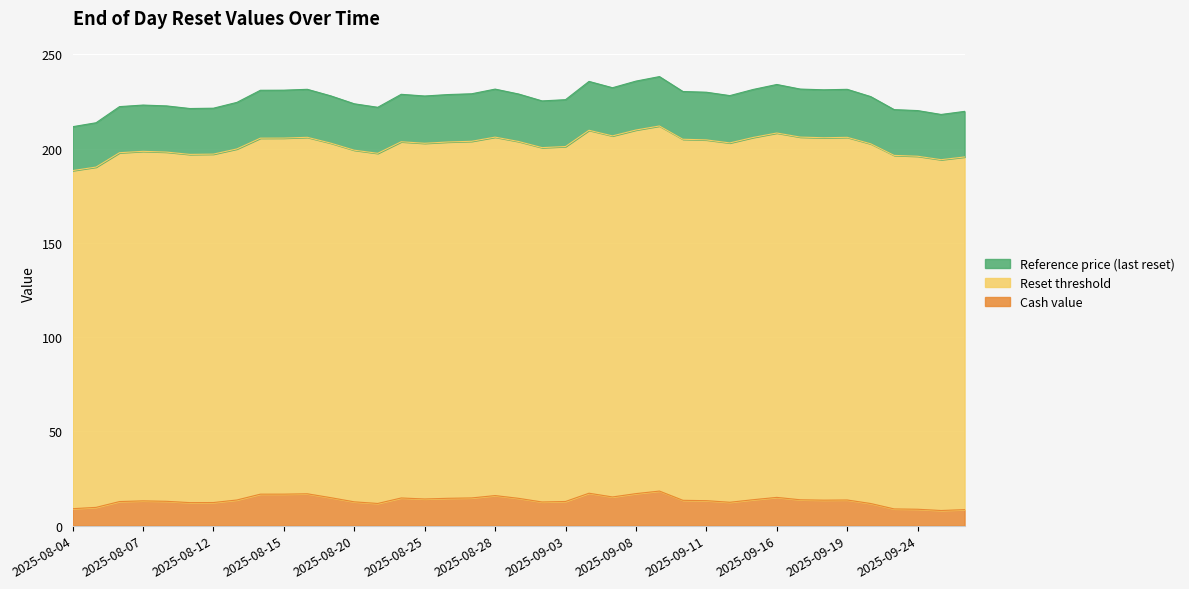

Rank the categories by Reference price (last reset) value from highest to lowest.

2025-09-09, 2025-09-08, 2025-09-04, 2025-09-16, 2025-09-05, 2025-09-17, 2025-08-28, 2025-08-18, 2025-09-19, 2025-09-15, 2025-09-18, 2025-08-15, 2025-08-14, 2025-09-10, 2025-09-11, 2025-08-27, 2025-08-29, 2025-08-22, 2025-08-26, 2025-09-12, 2025-08-19, 2025-08-25, 2025-09-22, 2025-09-03, 2025-09-02, 2025-08-13, 2025-08-20, 2025-08-07, 2025-08-08, 2025-08-06, 2025-08-21, 2025-08-12, 2025-08-11, 2025-09-23, 2025-09-24, 2025-09-26, 2025-09-25, 2025-08-05, 2025-08-04